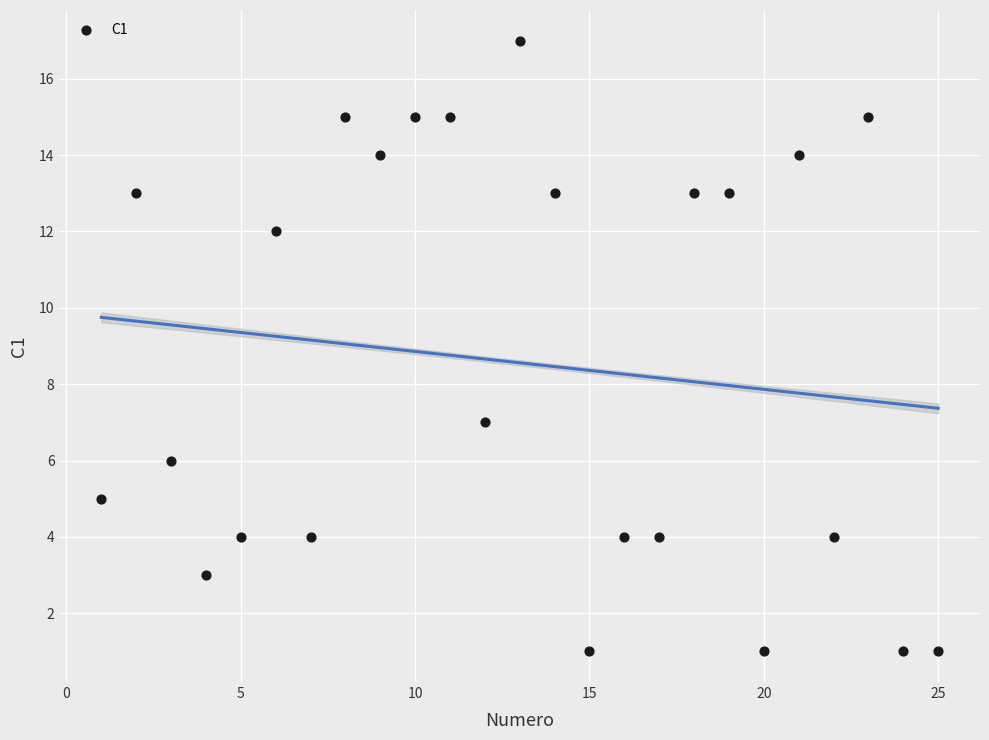

What is the range of X values (max minus min)?

24